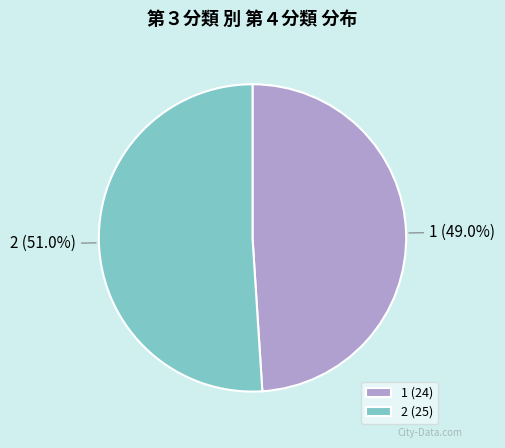

How many slices are in this pie chart?

2